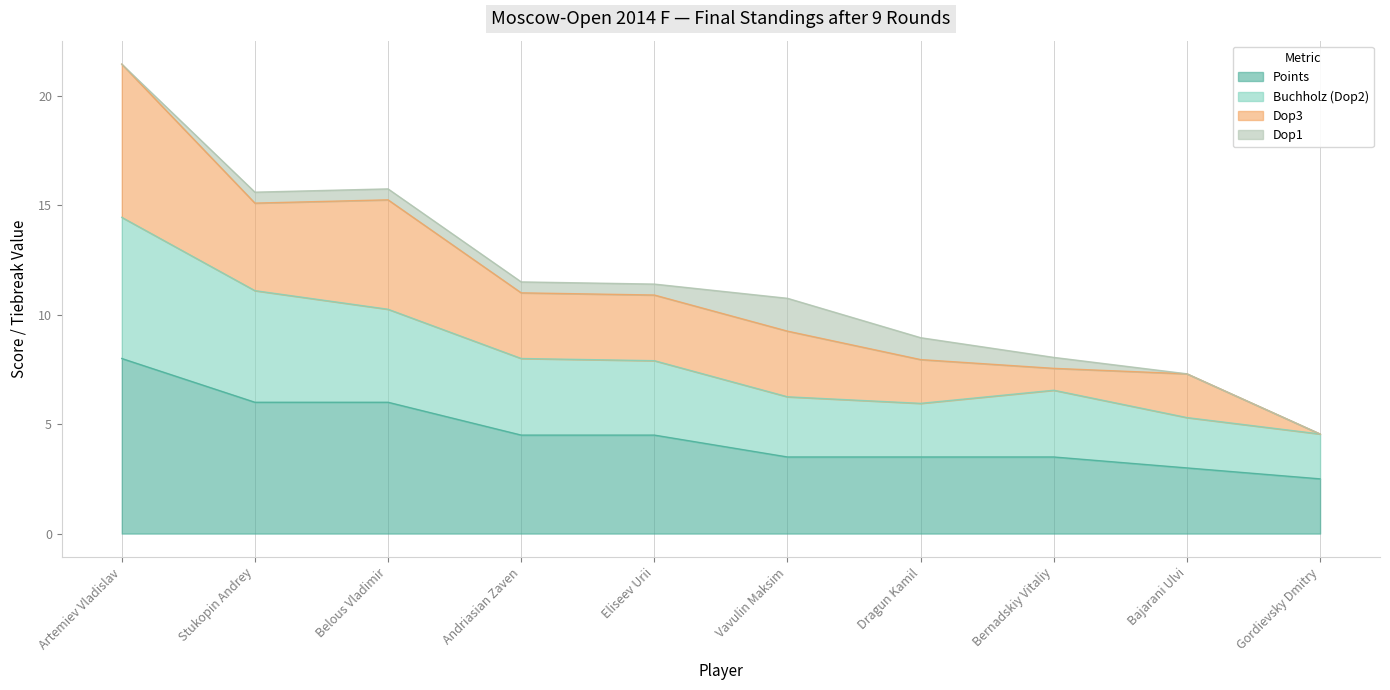

At which category is the sum across all series the highest?

Artemiev Vladislav